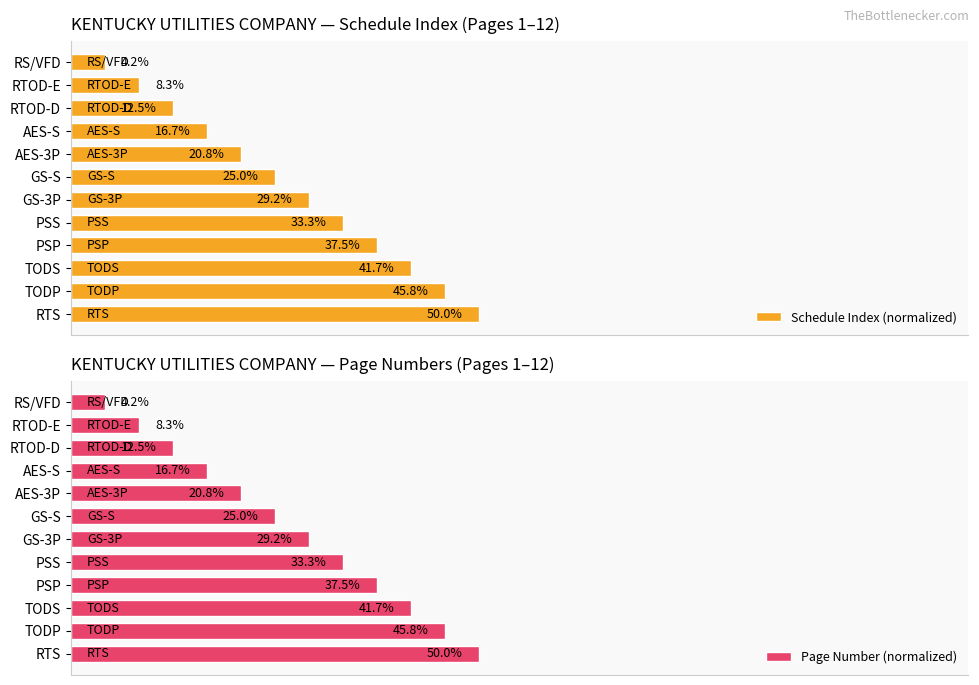

At which label does Schedule Index (normalized) reach its peak?

RTS